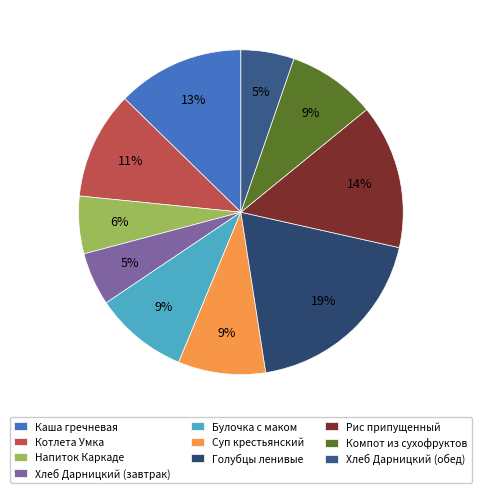

Is there any slice that represents more than half of the pie?

No